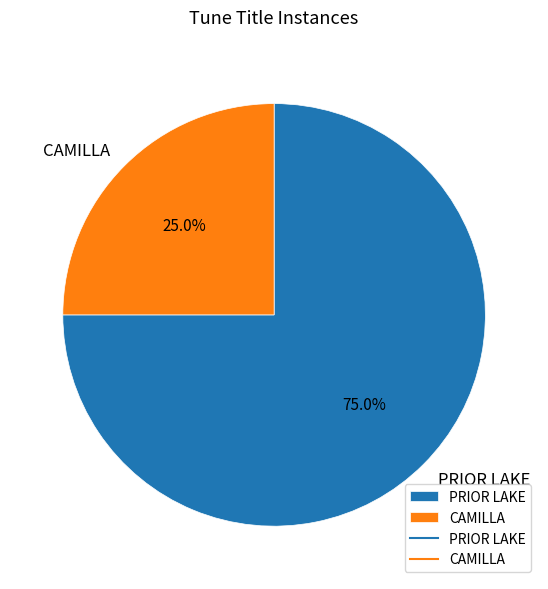

Between CAMILLA and PRIOR LAKE, which is larger?

PRIOR LAKE